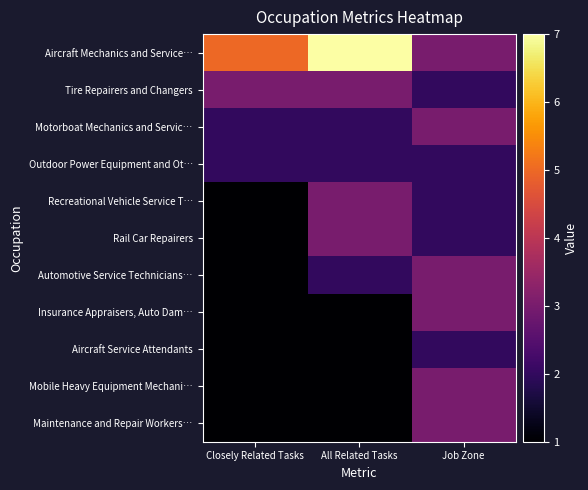

Which series changed the most between Closely Related Tasks and Job Zone?

Aircraft Mechanics and Service…